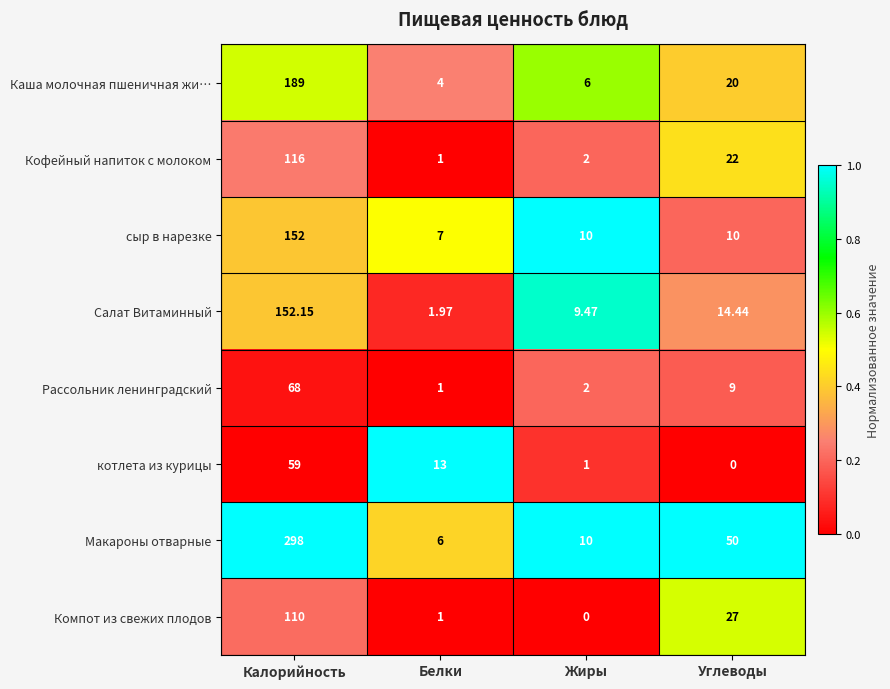

Rank the series at Калорийность from highest to lowest value.

Макароны отварные, Каша молочная пшеничная жи…, Салат Витаминный, сыр в нарезке, Кофейный напиток с молоком, Компот из свежих плодов, Рассольник ленинградский, котлета из курицы